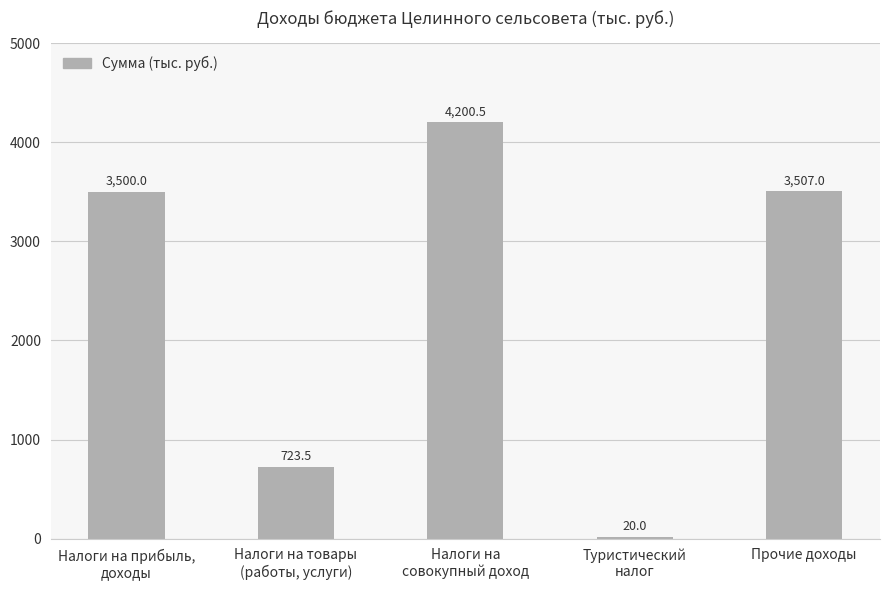

Rank the categories by value from lowest to highest.

Туристический
налог, Налоги на товары
(работы, услуги), Налоги на прибыль,
доходы, Прочие доходы, Налоги на
совокупный доход